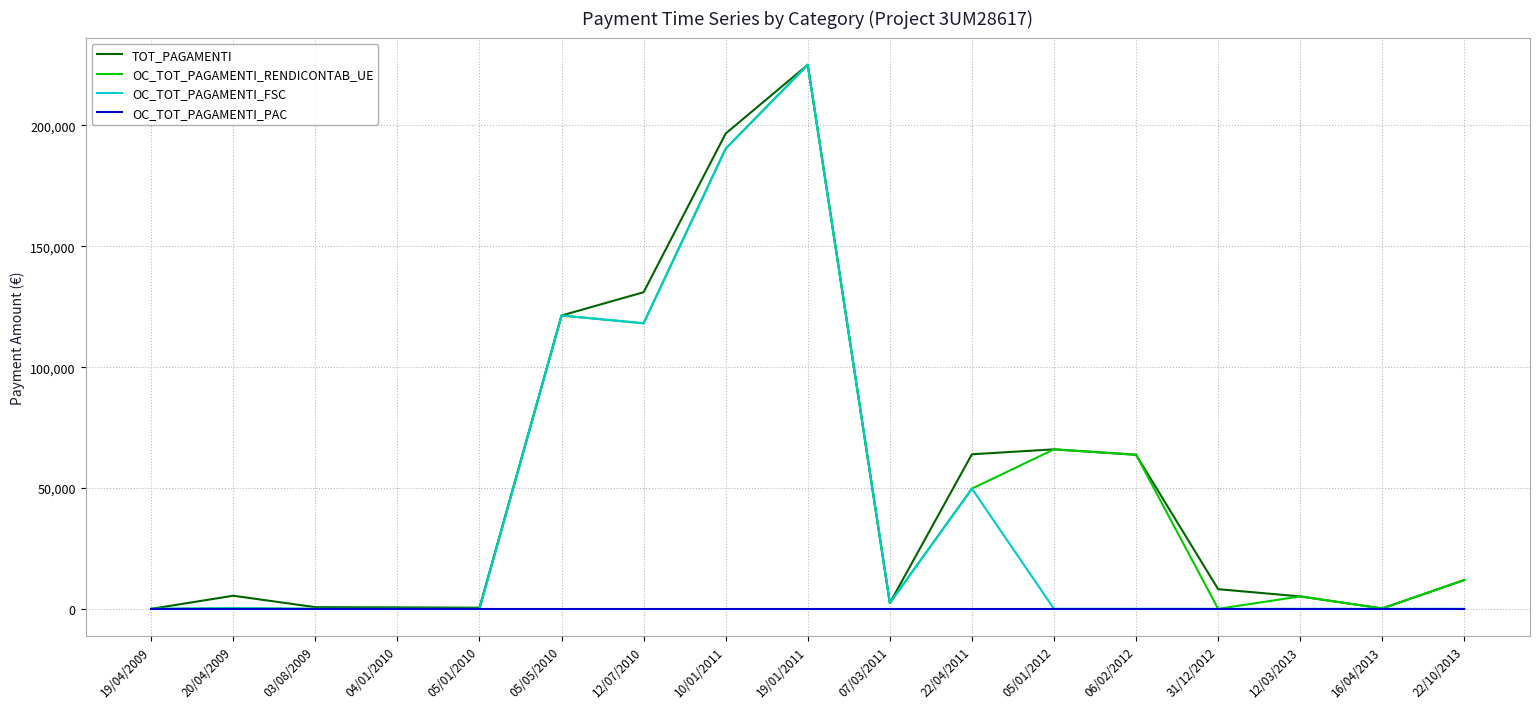

What position from the right is 16/04/2013?

2